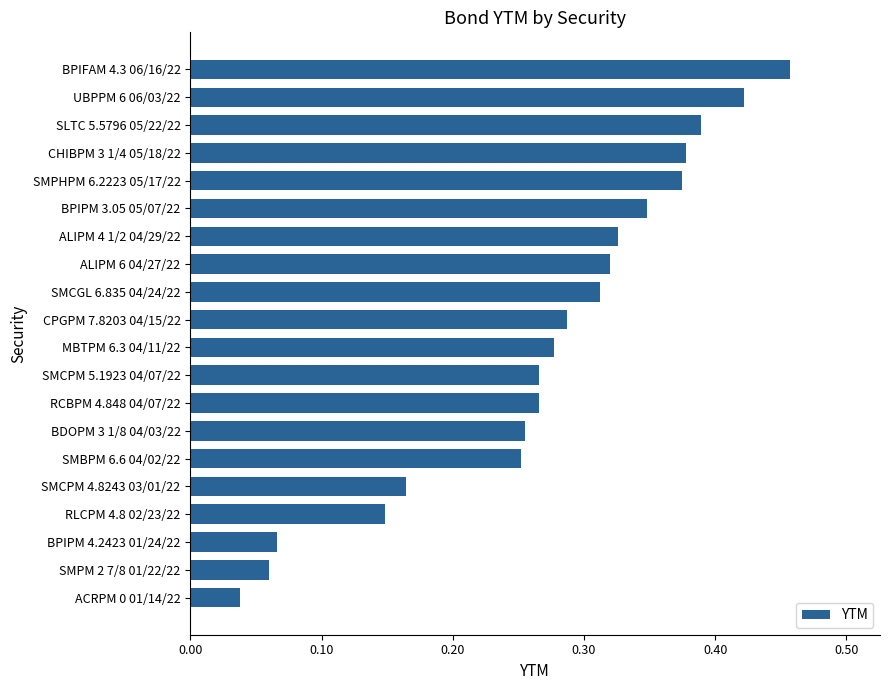

True or false: the data shows 0.2 at ALIPM 4 1/2 04/29/22.

False